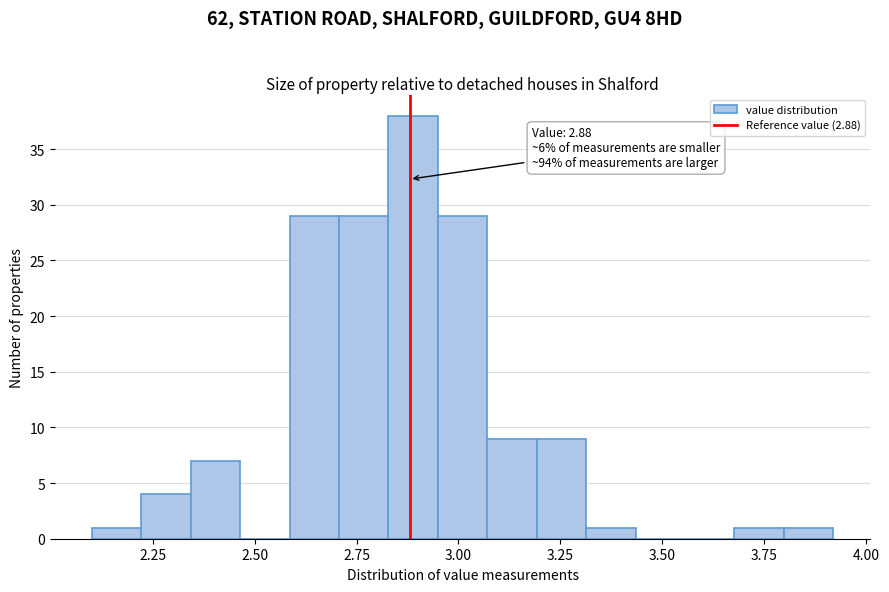

Read against the x-axis, roughly where is the centre of the tallest bar?

2.90